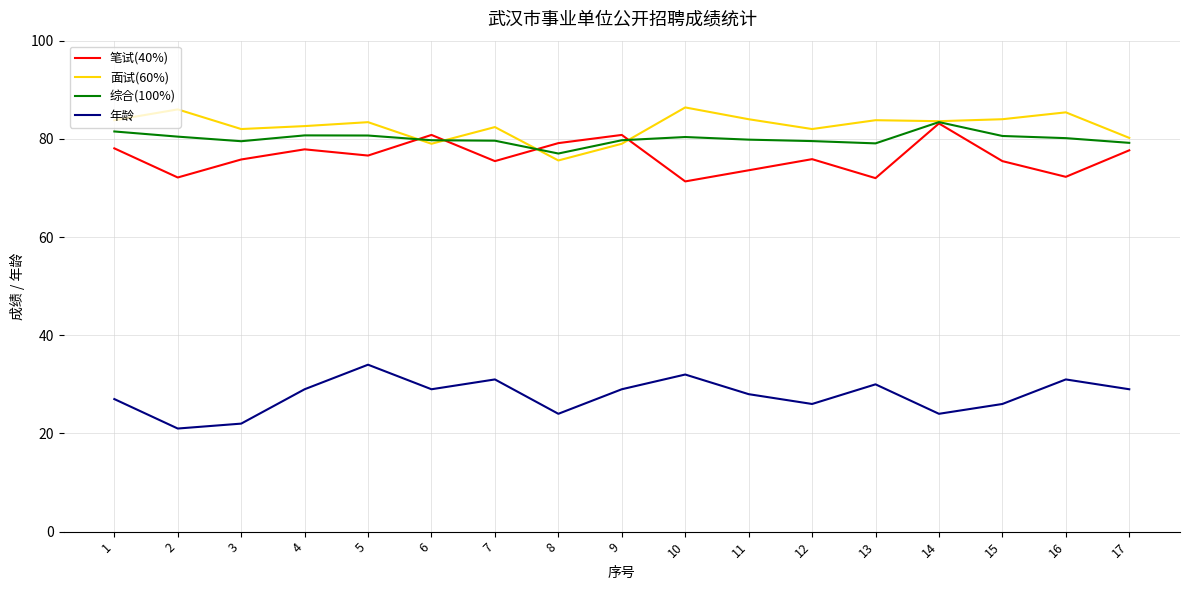

Where is 年龄 nearest to the value 27?

1